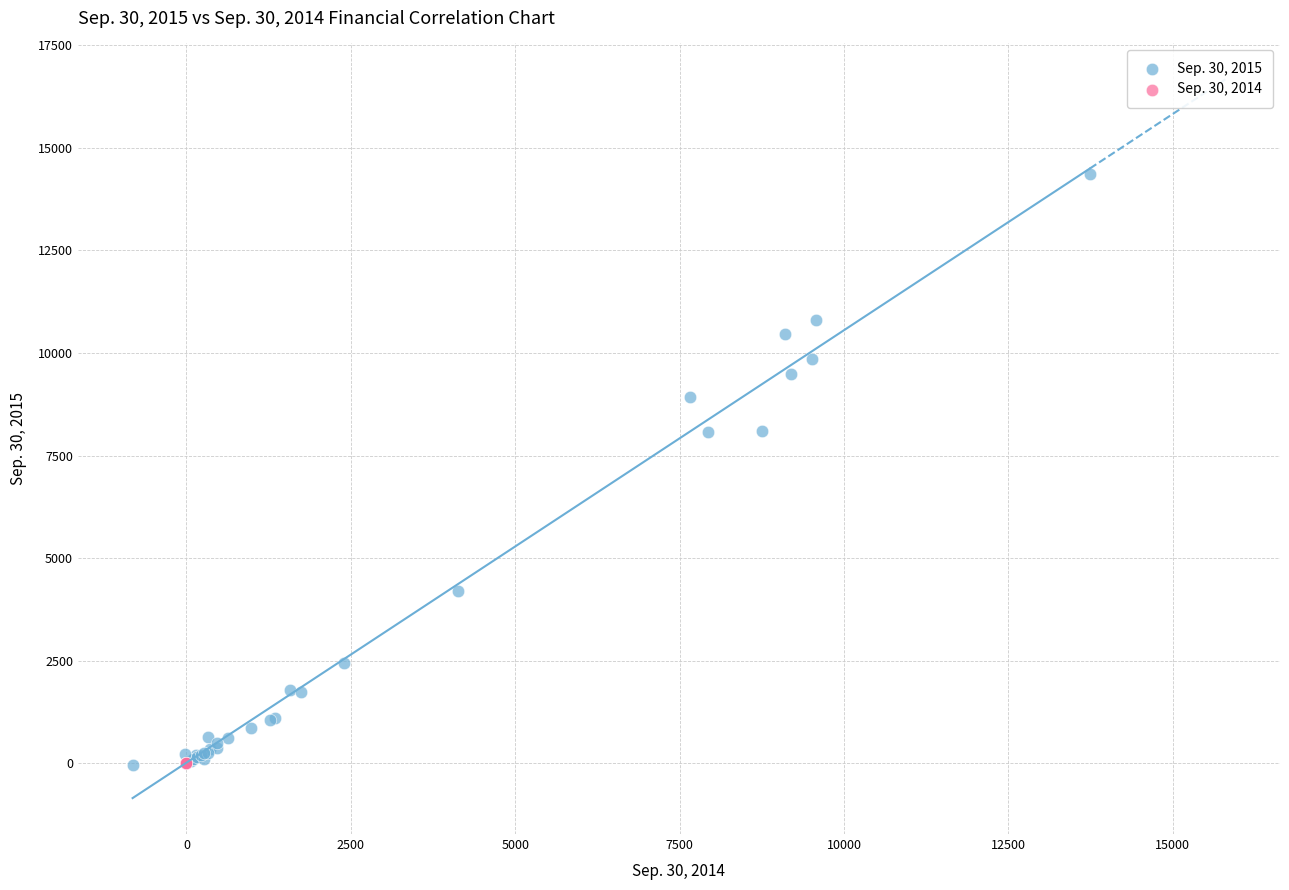

Which series has the largest Y range (max minus min)?

Sep. 30, 2015